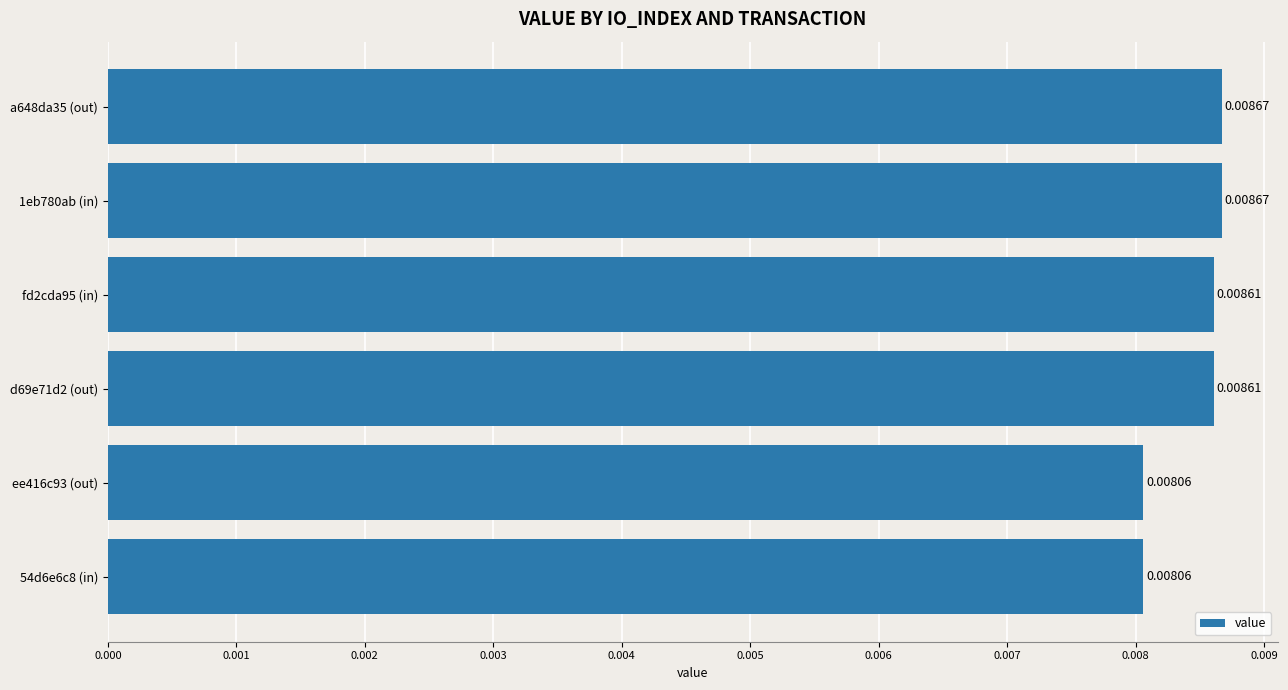

Between 1eb780ab (in) and ee416c93 (out), which is larger?

1eb780ab (in)